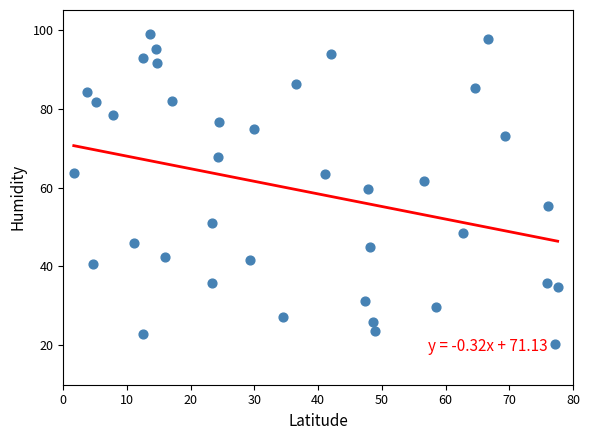

What is the range of Y values (max minus min)?

78.5